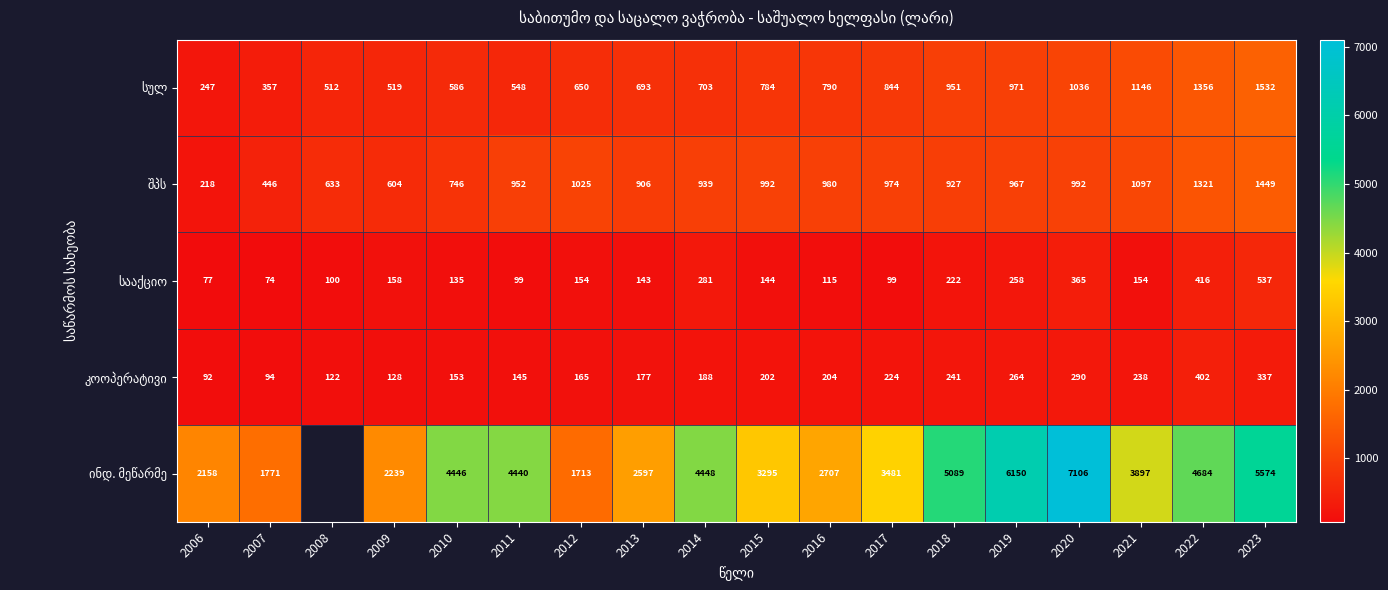

Between 2009 and 2014, which is larger?

2014